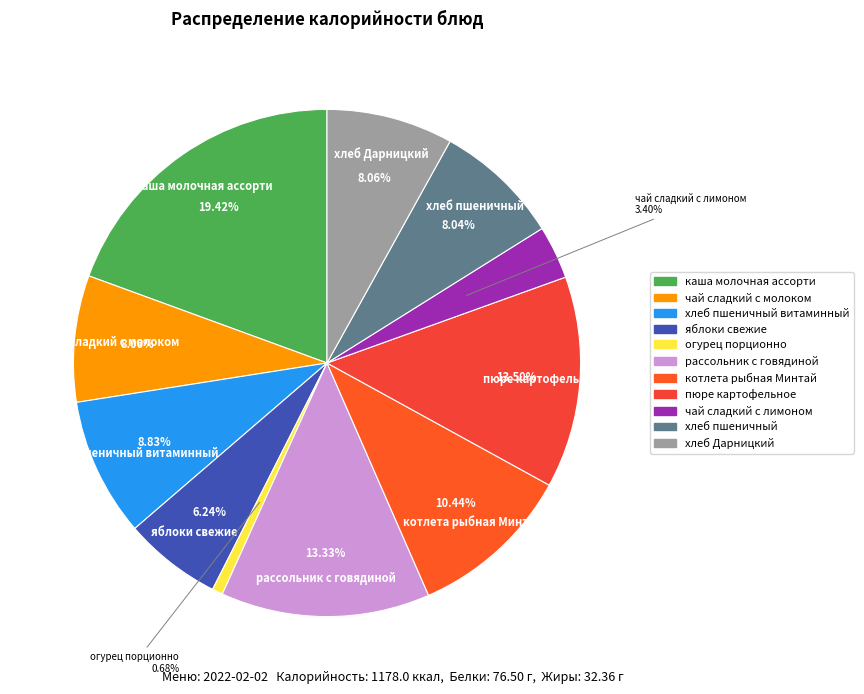

How many segments does this pie chart have?

11